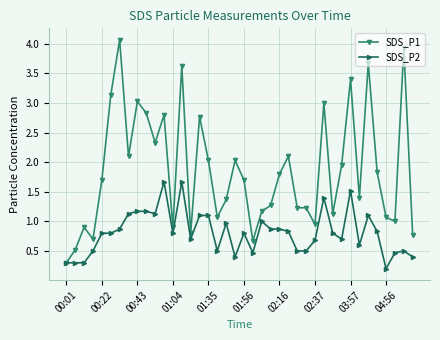

Rank the series by their average value, from lowest to highest.

SDS_P2, SDS_P1